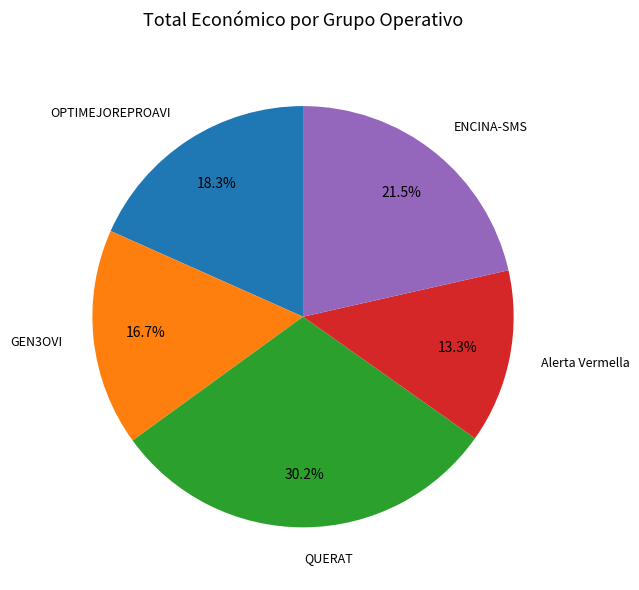

Approximately how many times larger is the value at ENCINA-SMS compared to QUERAT?

0.7